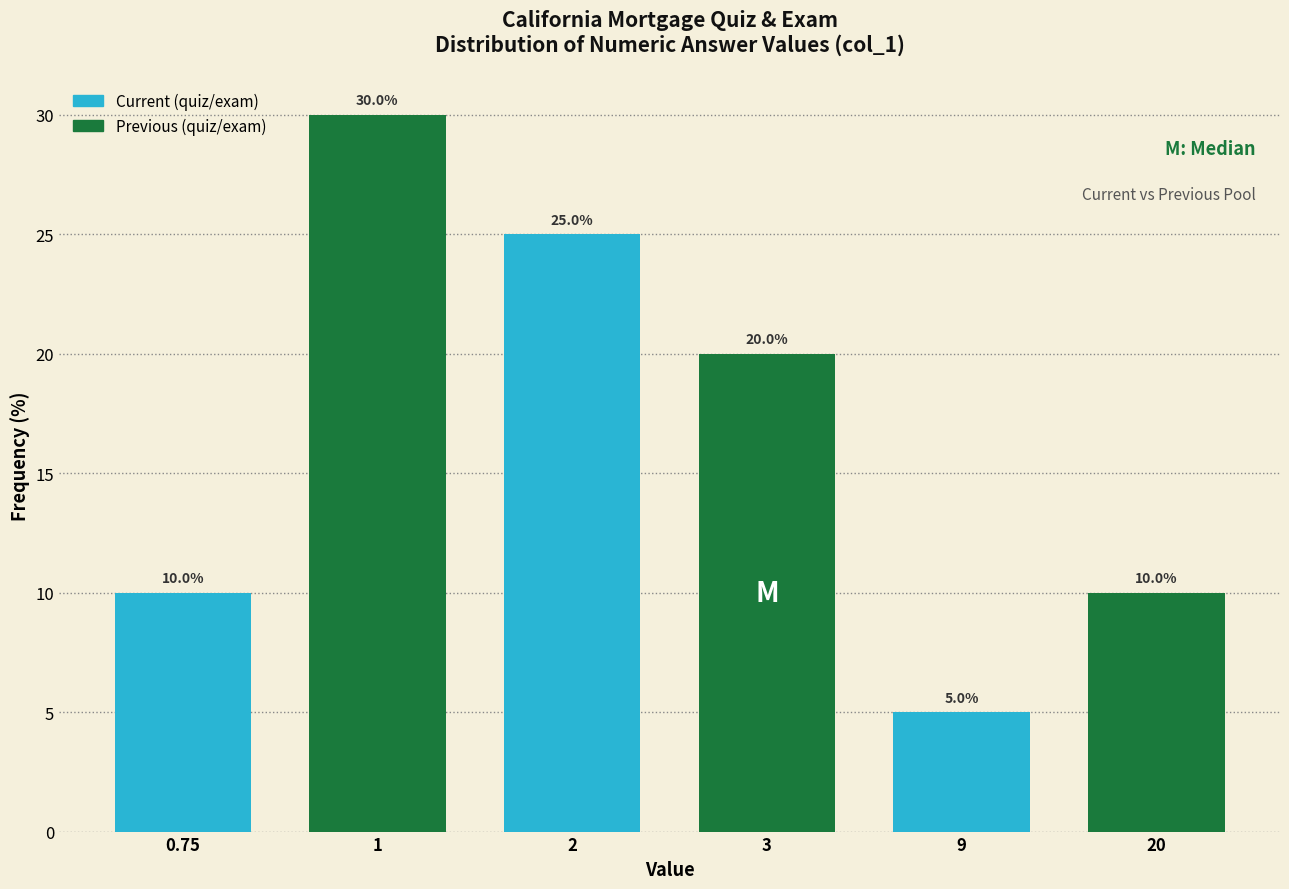

What is the spread (max minus min) of values at 2?

5